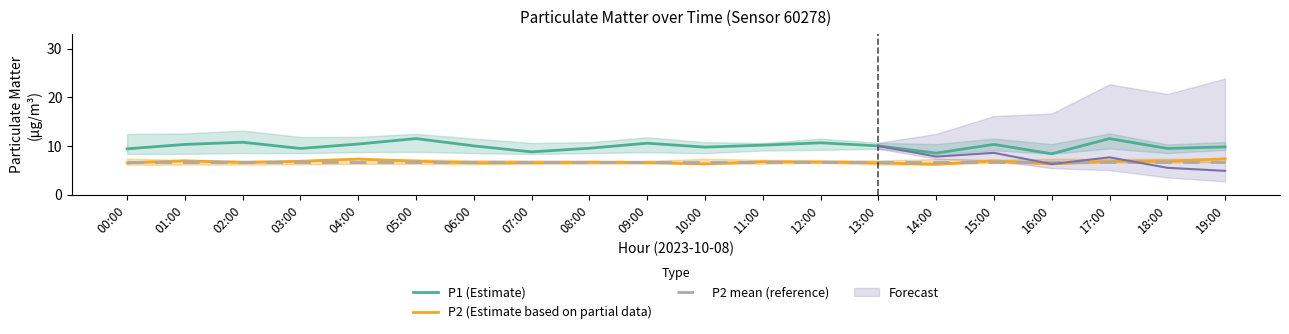

Reading left to right, extract all data points from this chart.

P1 (Estimate): 9.4	10.3	10.8	9.5	10.4	11.6	10.1	8.8	9.6	10.6	9.8	10.2	10.7	10.1	8.6	10.3	8.4	11.6	9.5	9.8
P2 (Estimate based on partial data): 6.6	7.0	6.7	6.9	7.3	6.9	6.6	6.6	6.7	6.6	6.3	6.8	6.7	6.6	6.3	7.0	6.3	6.9	6.9	7.4
P2 mean (reference): 6.8	6.8	6.8	6.8	6.8	6.8	6.8	6.8	6.8	6.8	6.8	6.8	6.8	6.8	6.8	6.8	6.8	6.8	6.8	6.8